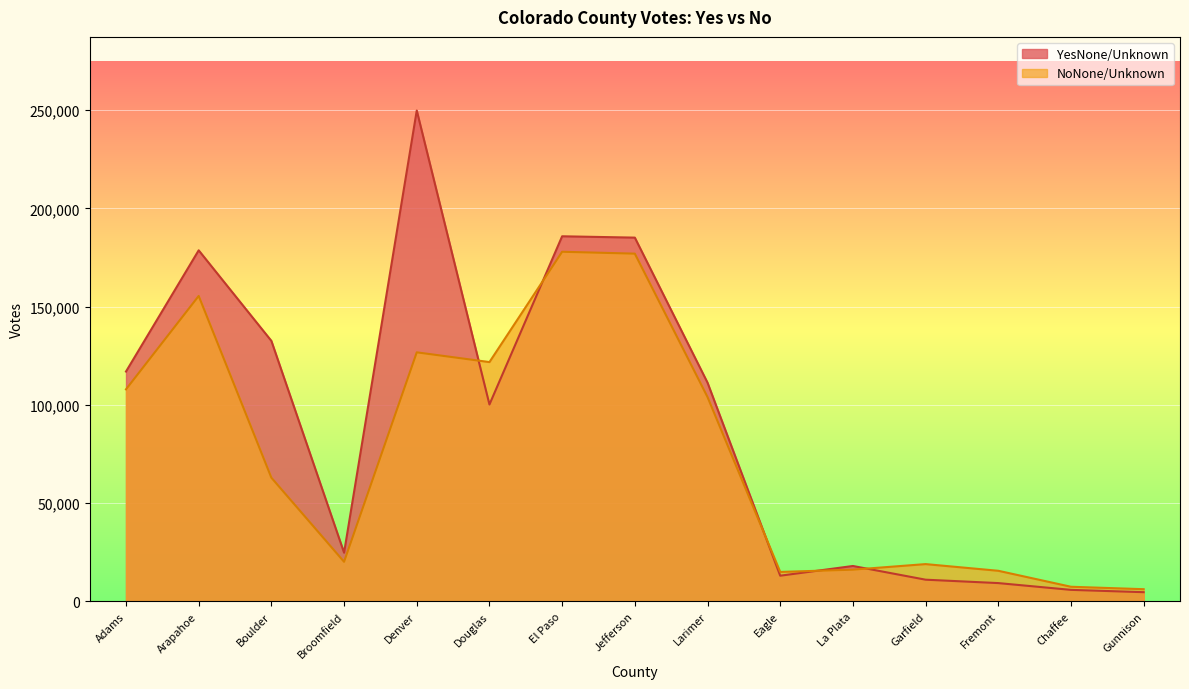

What are all the series names shown in the legend?

YesNone/Unknown, NoNone/Unknown